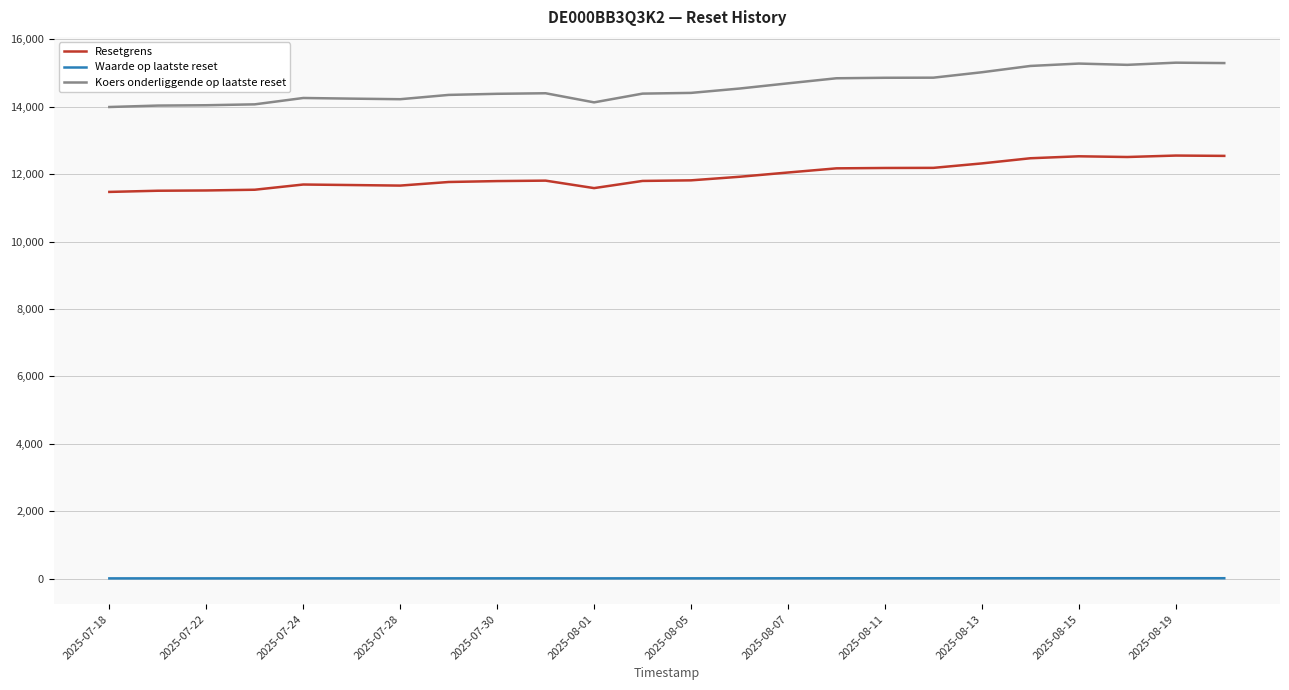

Rank the series by their average value, from highest to lowest.

Koers onderliggende op laatste reset, Resetgrens, Waarde op laatste reset